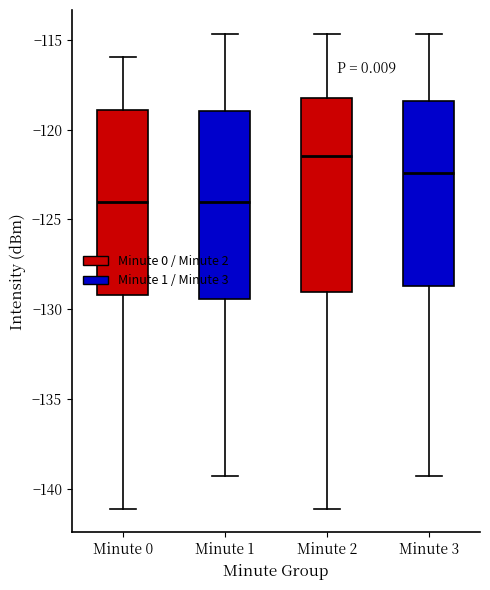

Reading left to right, transcribe this box plot: for each box, give where its median line is, the range the box spans, and where its two whiskers end, as read against the y-axis. The values are not printed on the chart, so give them approximately, as read against the axis.

Minute 0: median -124.0, box -129.0 to -119.0, whiskers -141.0 to -116.0
Minute 1: median -124.0, box -129.5 to -119.0, whiskers -139.5 to -114.5
Minute 2: median -121.5, box -129.0 to -118.0, whiskers -141.0 to -114.5
Minute 3: median -122.5, box -128.5 to -118.5, whiskers -139.5 to -114.5